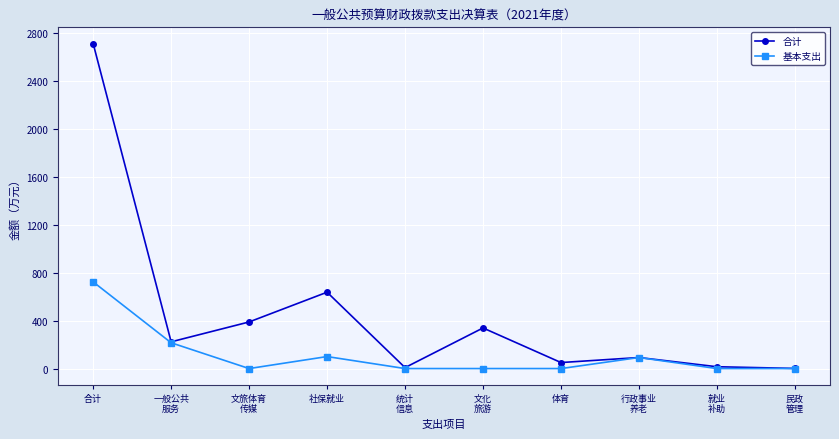

True or false: 合计 has more than 0 interior local peaks.

True